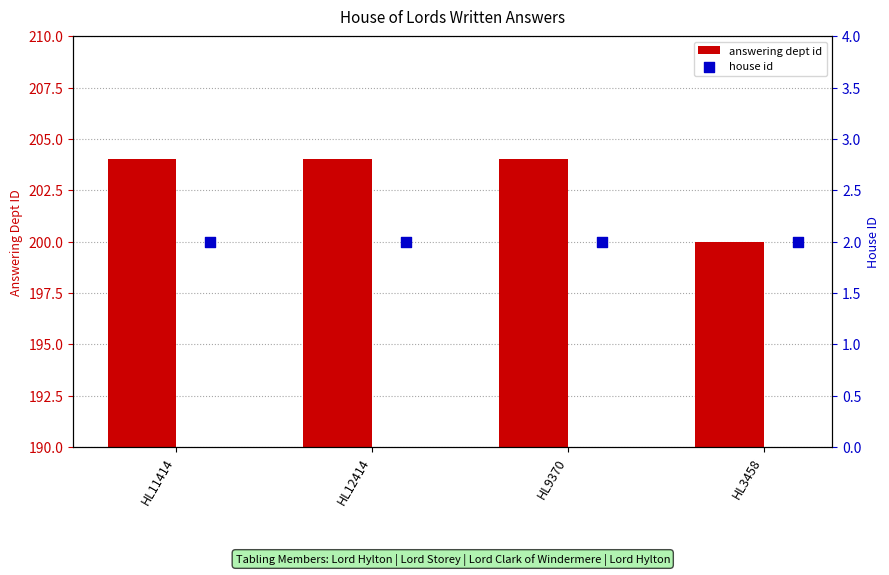

What is the lowest value of the answering dept id series?

200